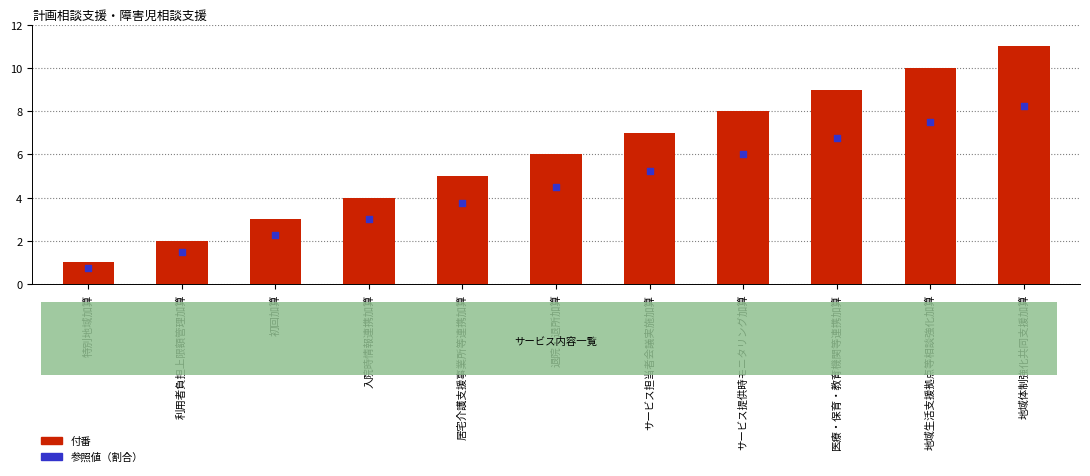

What is the total value across all series at 初回加算?

5.2